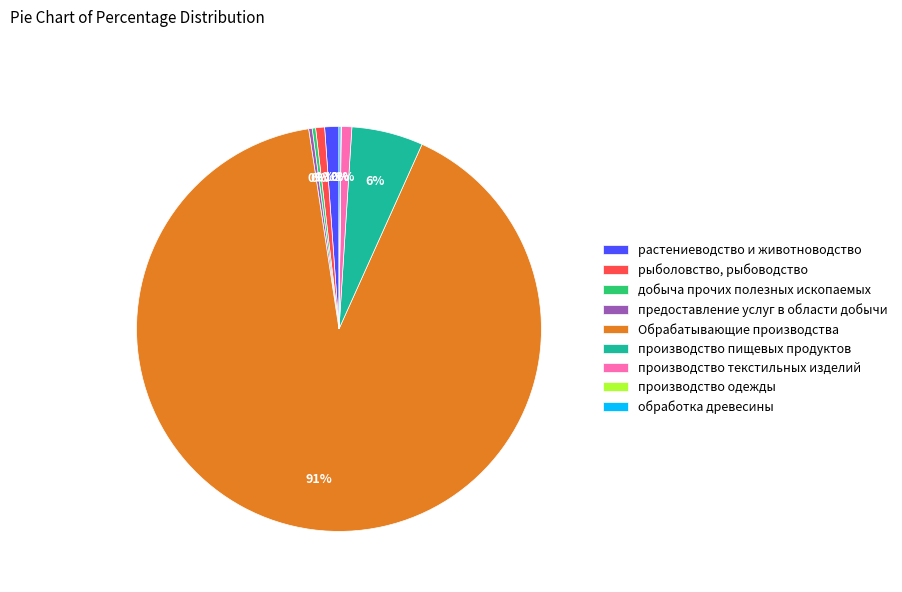

To the nearest percent, what is the average slice percentage?

11%